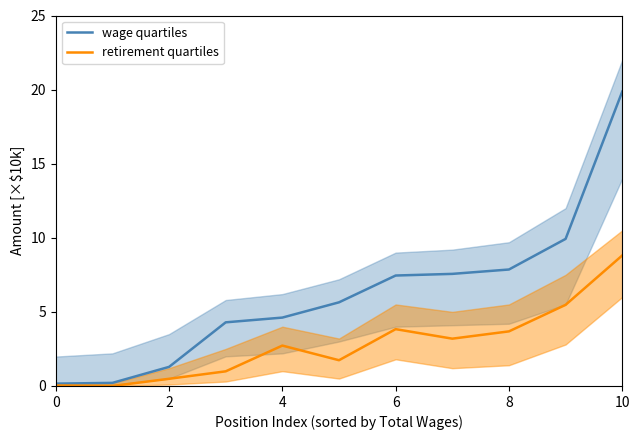

True or false: retirement quartiles has a value of 6.4 at 6.

False